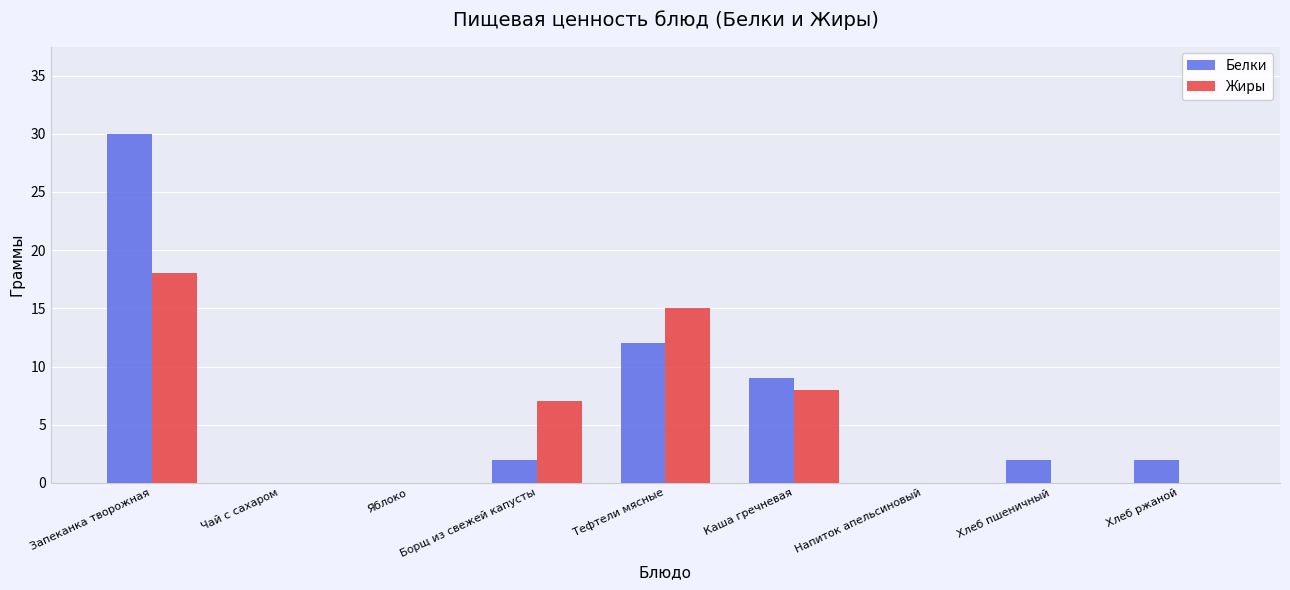

What are all the series names shown in the legend?

Белки, Жиры